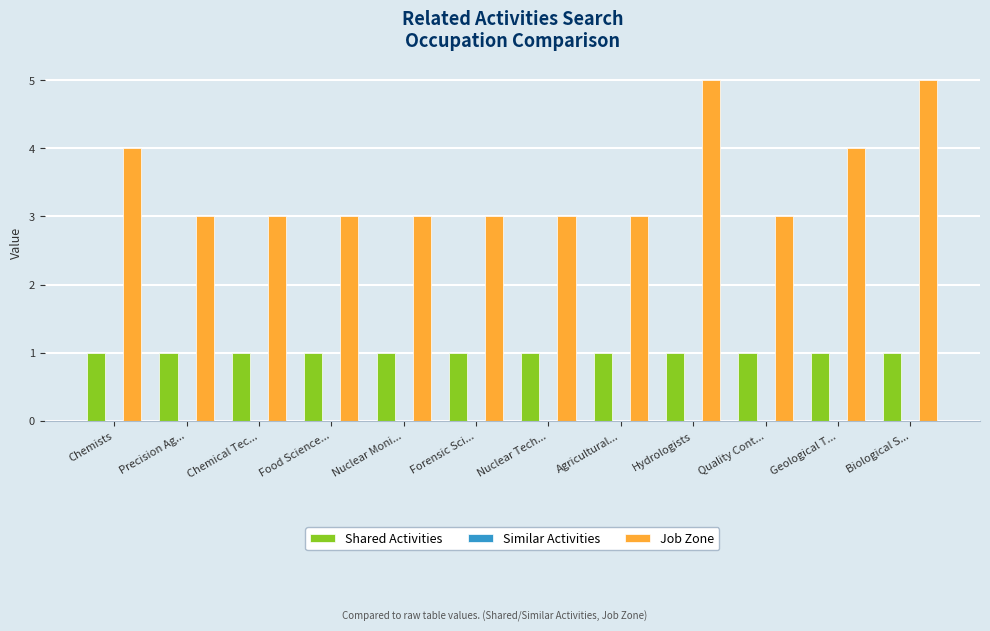

What is the value of the Job Zone bar at the 7th from the left?

3